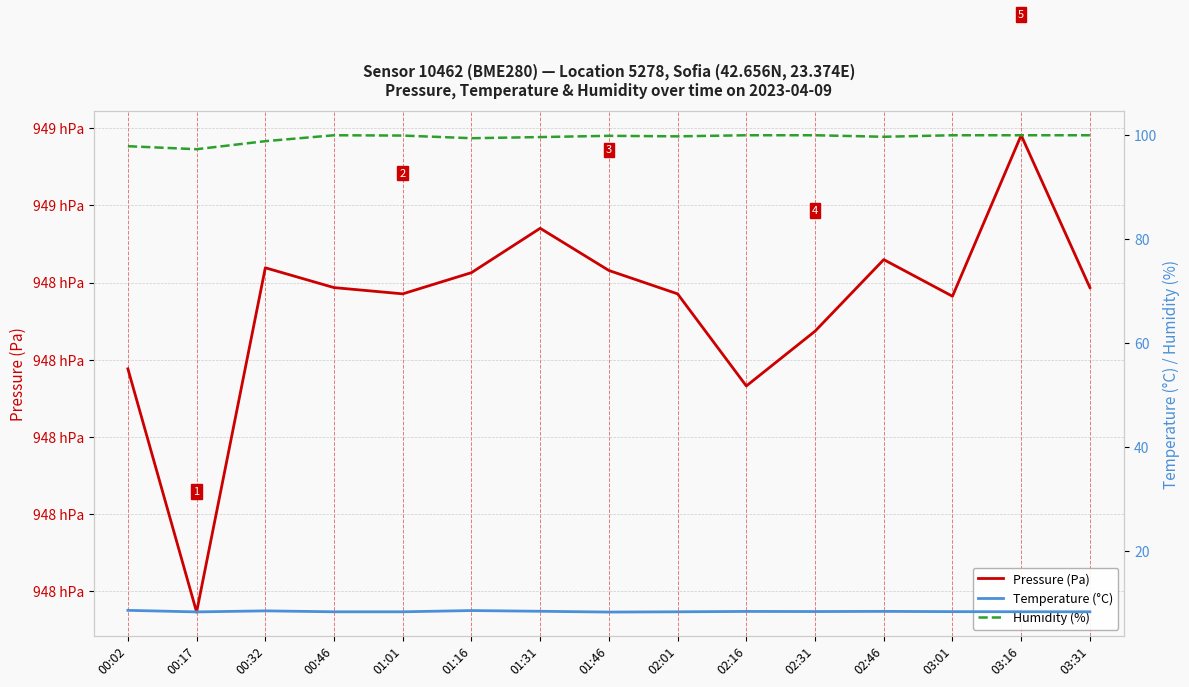

What is the average value of the Temperature (°C) series?

8.3